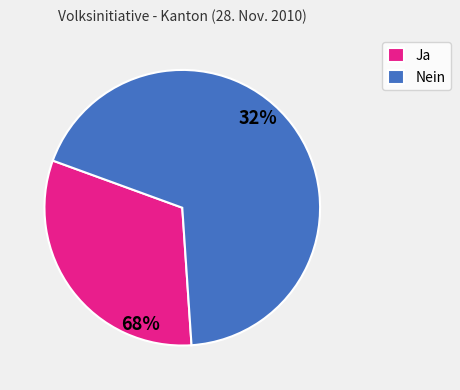

To the nearest percent, what is the average slice percentage?

50%